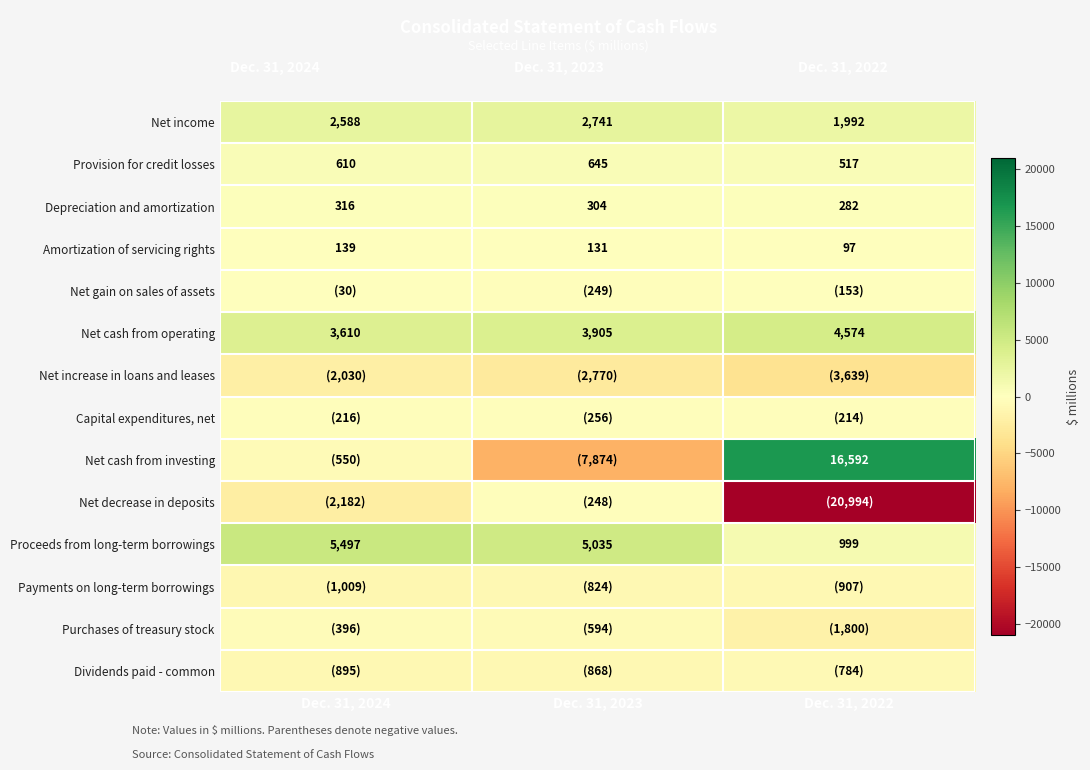

What is the sum of the Amortization of servicing rights values at Dec. 31, 2022 and Dec. 31, 2024?

236